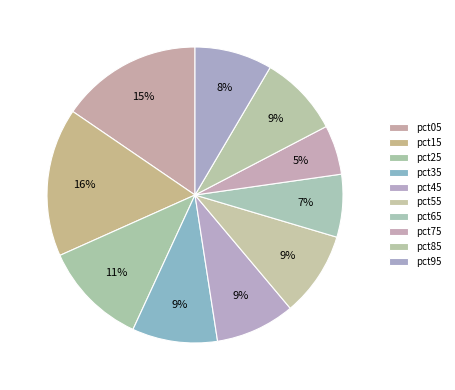

True or false: pct35 accounts for 16% of the total.

False